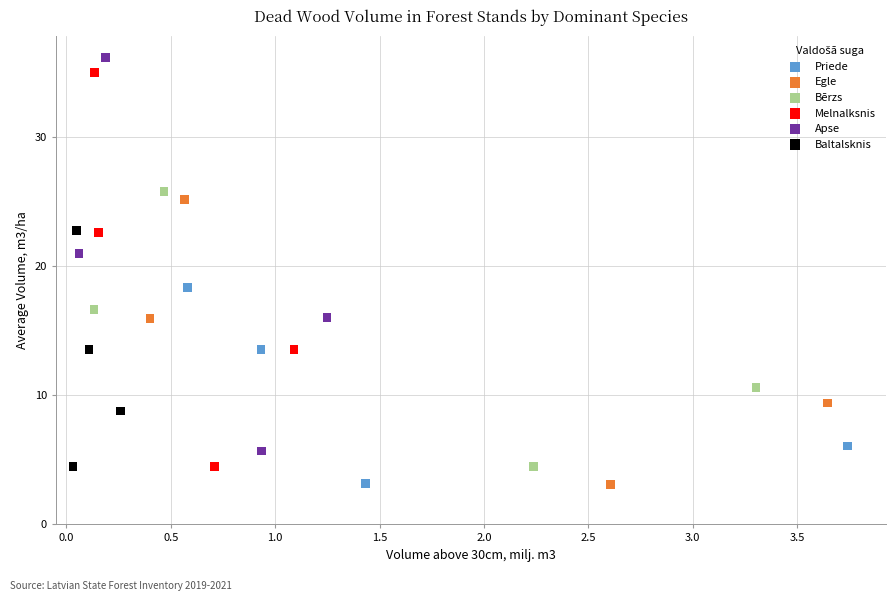

Which series has the widest spread of Y values?

Apse